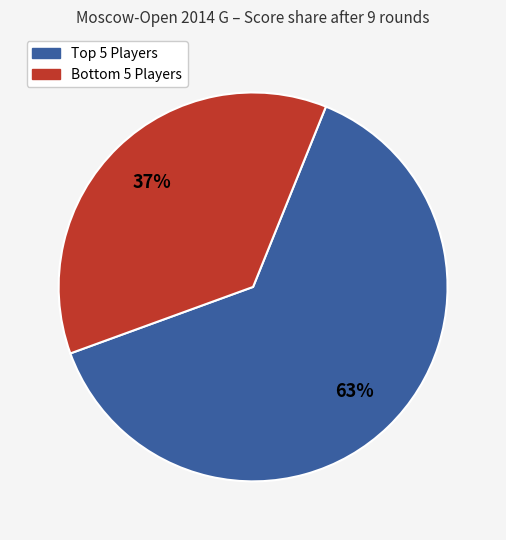

Count the number of slices in the pie.

2